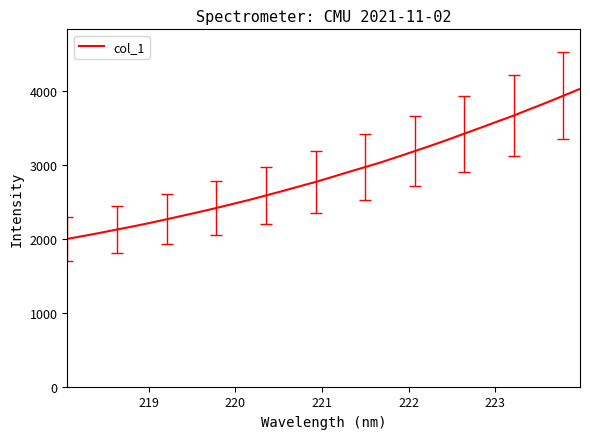

What is the difference between the maximum and minimum values?

2027.7